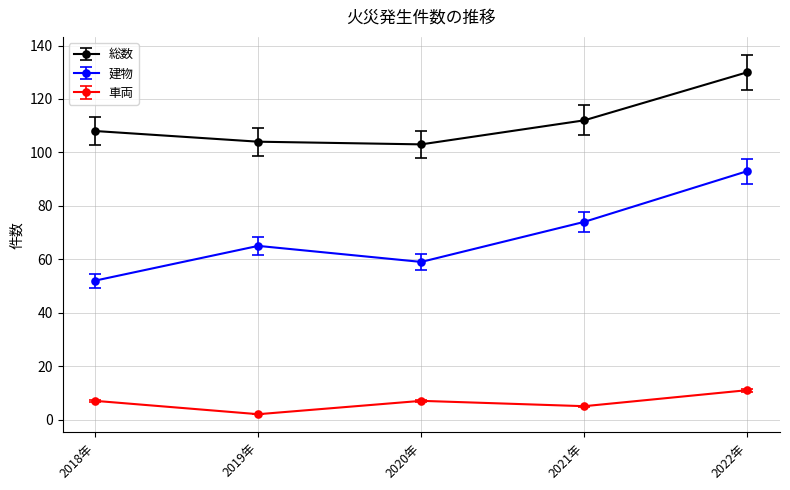

What is the difference between the highest and lowest values at 2020年?

96